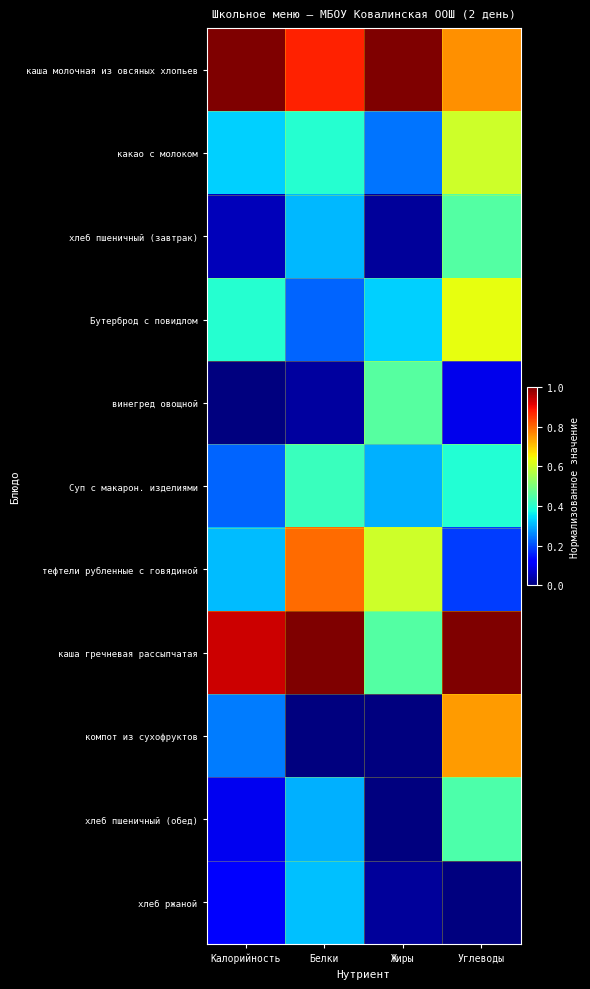

Which label corresponds to the largest value in the chart?

Калорийность